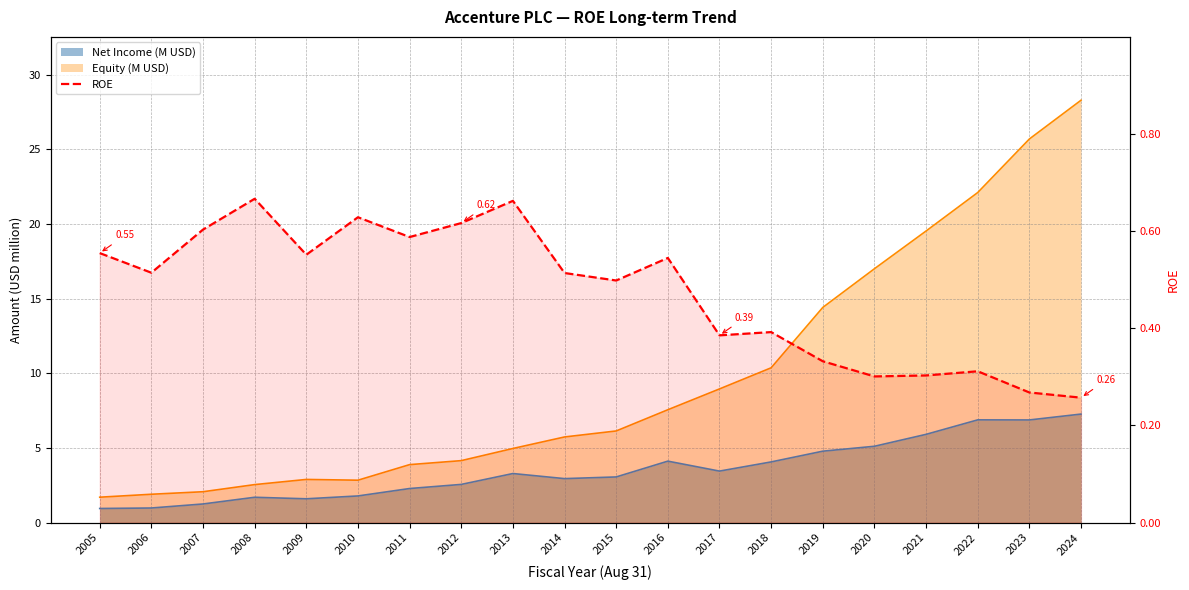

How many points are lower than both their immediate neighbors (excluding endpoints)?

6